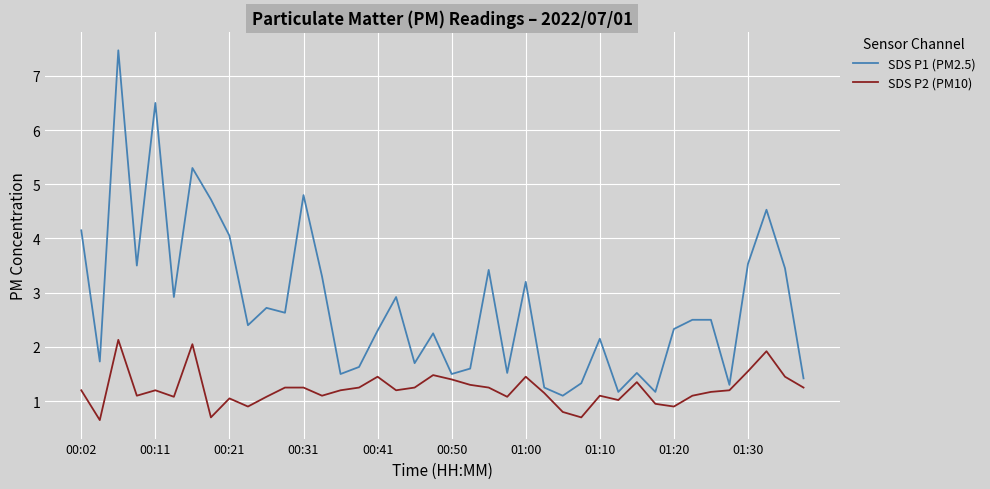

What is the minimum value shown in the chart?

0.7